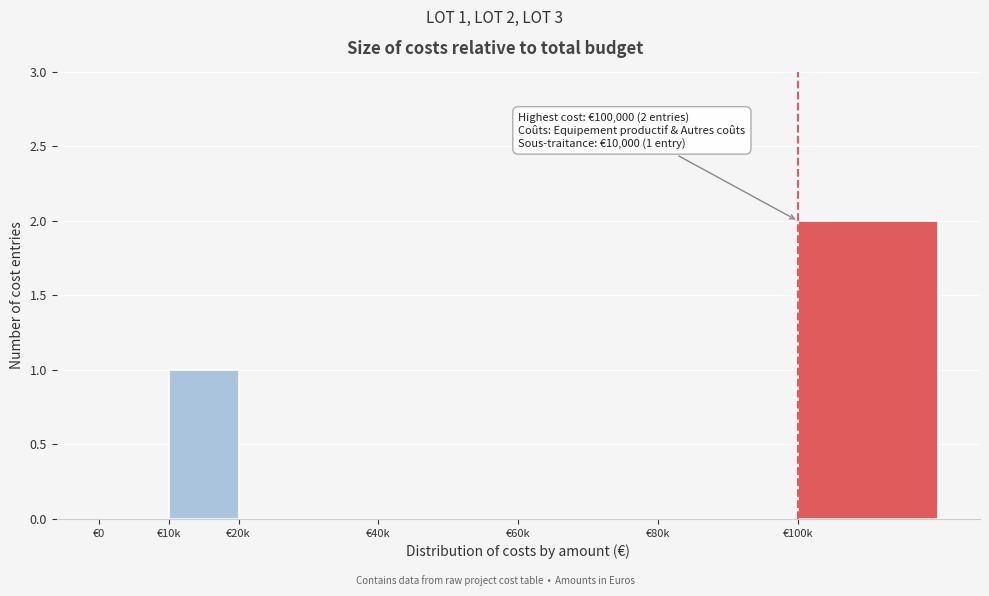

Reading left to right, list all the values displayed in this chart.

€0=0	€10k=1	€20k=0	€40k=0	€60k=0	€80k=0	€100k=2